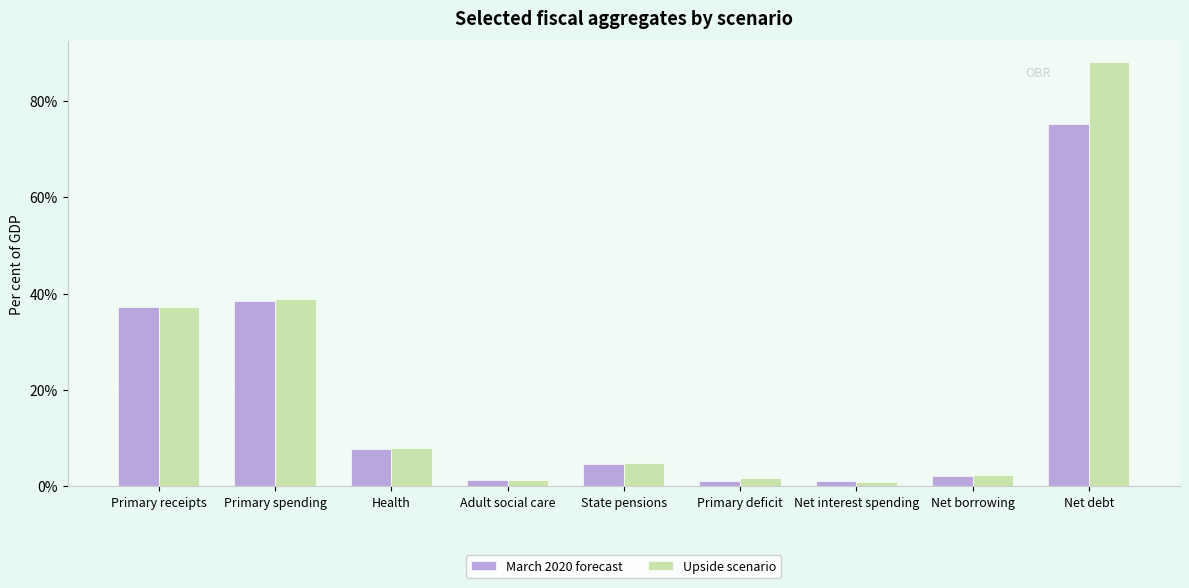

List the series in order of their peak value, highest first.

Upside scenario, March 2020 forecast